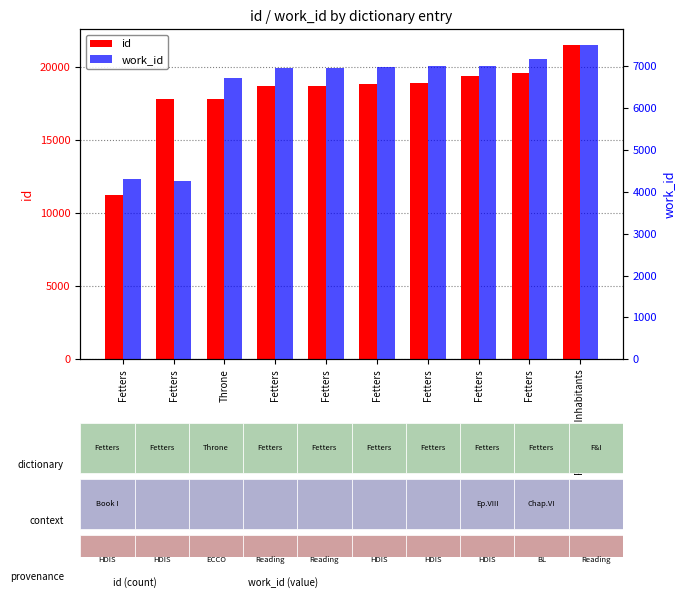

True or false: work_id has a value of 2764 at Fetters and Inhabitants.

False